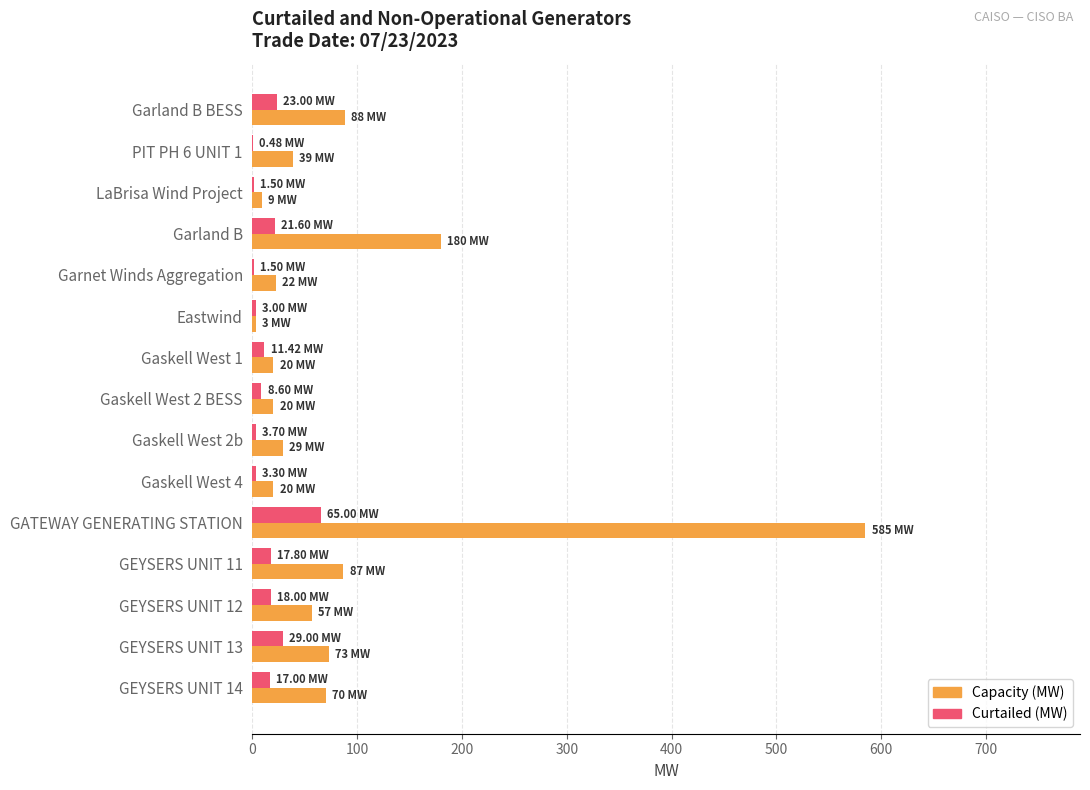

Is the value of Capacity (MW) at Gaskell West 4 greater than the value of Curtailed (MW) at GATEWAY GENERATING STATION?

No